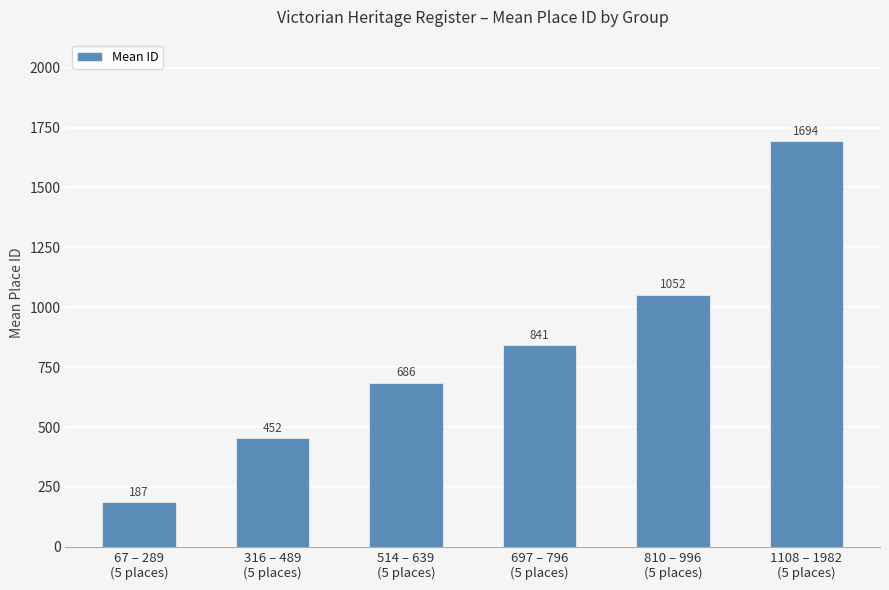

What is the change in value from 514 – 639
(5 places) to 697 – 796
(5 places)?

+155.6